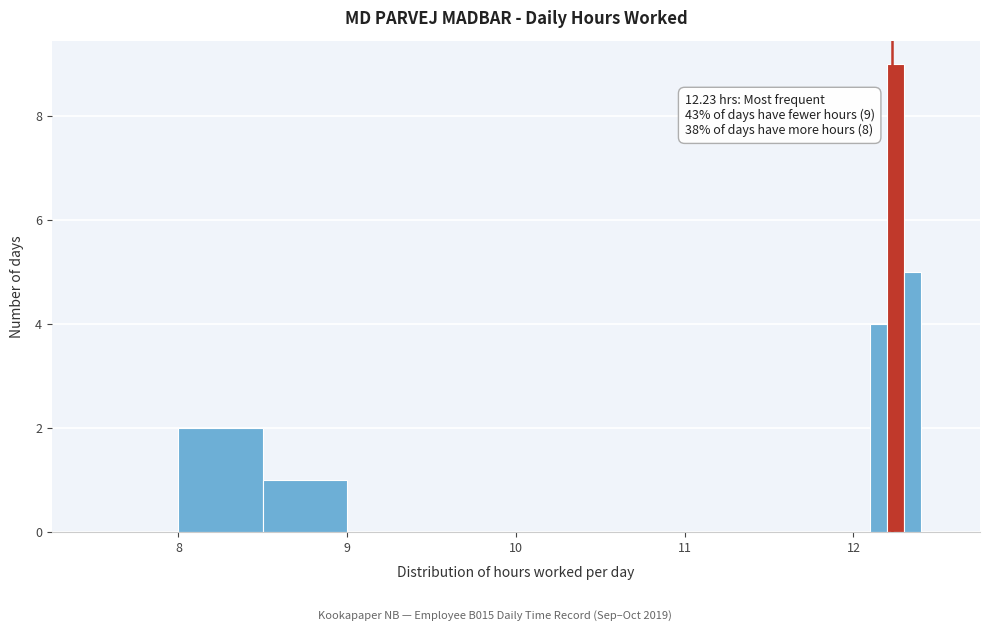

Around what value on the x-axis is the tallest bar? Give the approximate position of its centre, as read against the axis.

12.3